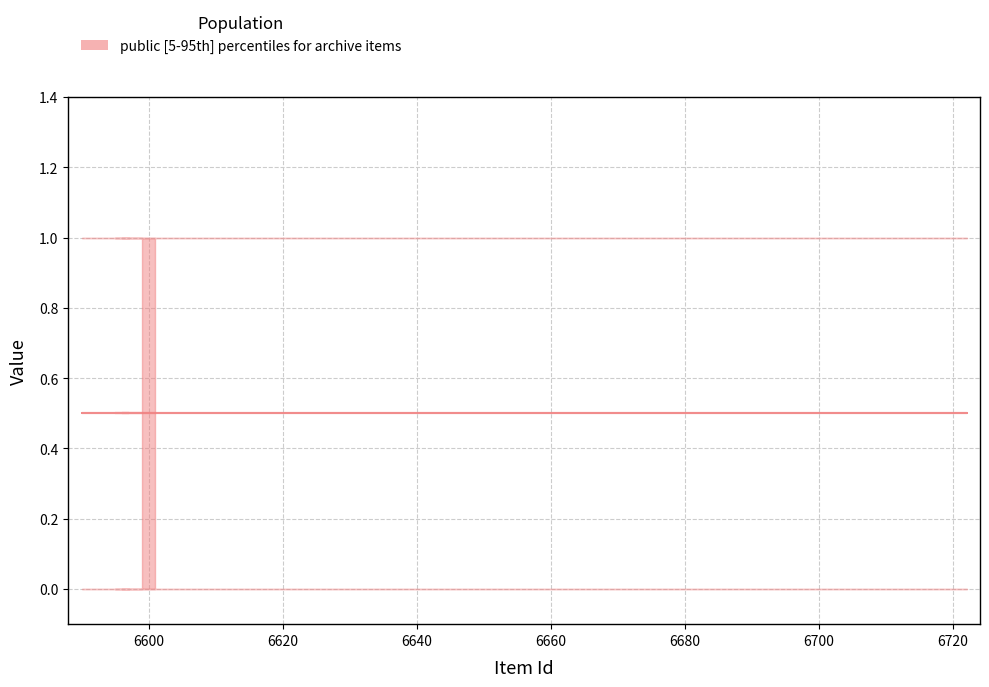

True or false: featured and public cross at least once.

False